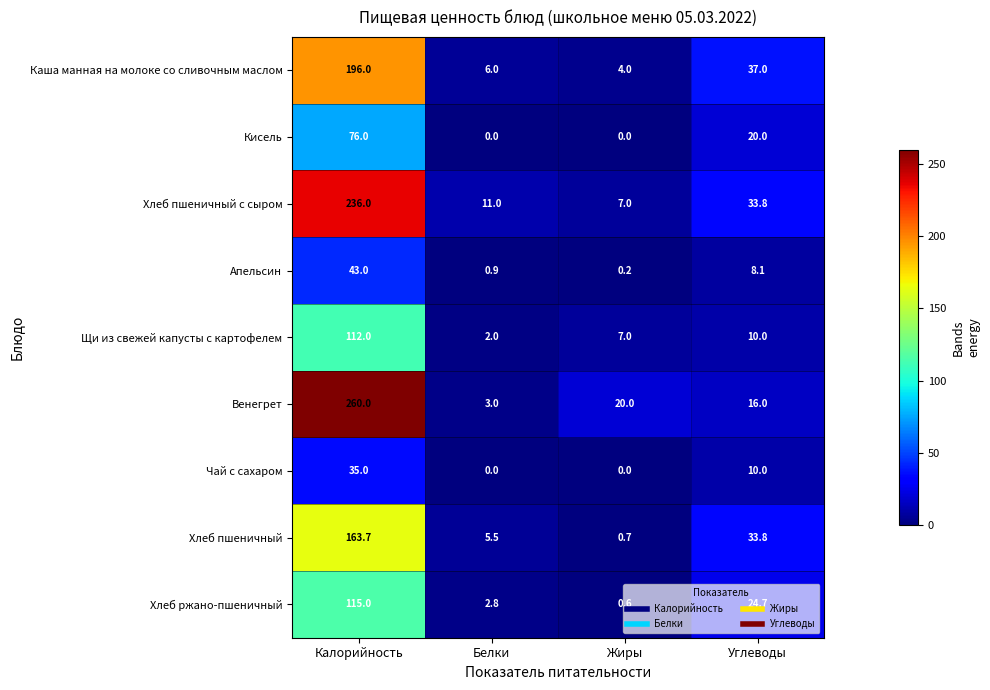

What is the spread (max minus min) of values at Жиры?

20.0